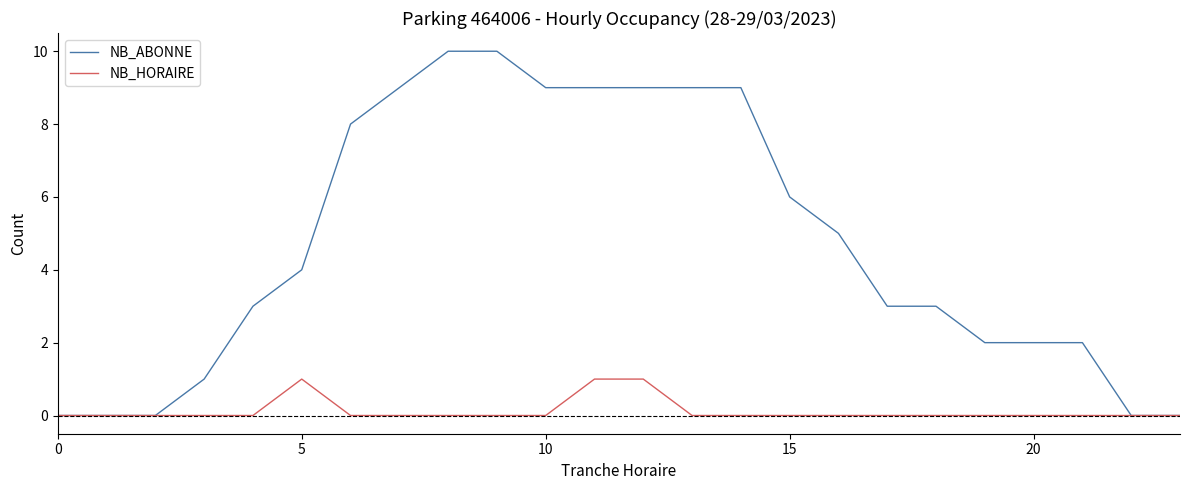

Does the chart display data point markers on the line(s)?

No